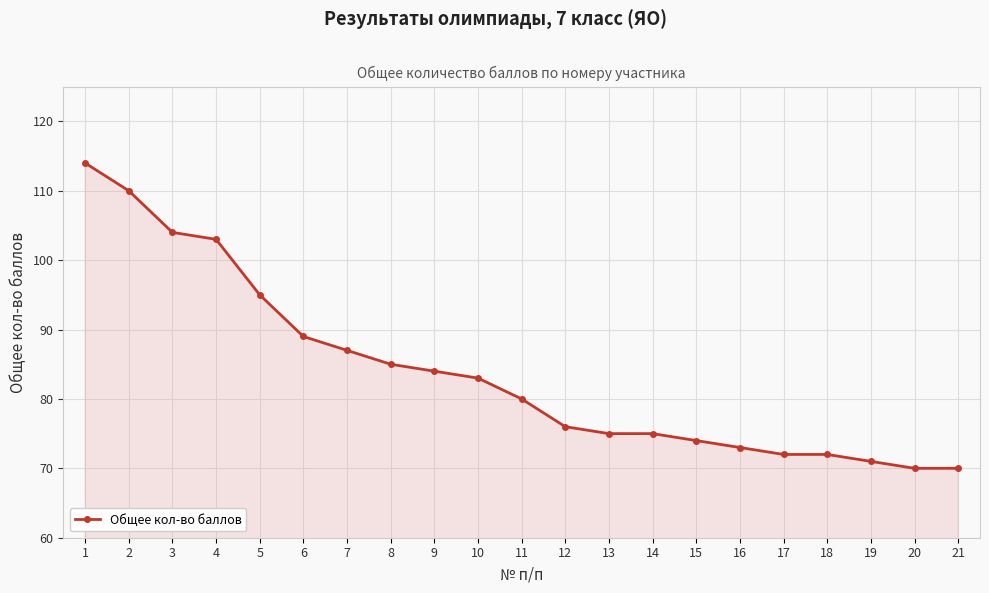

Is it true that the value at 20 is 119?

False